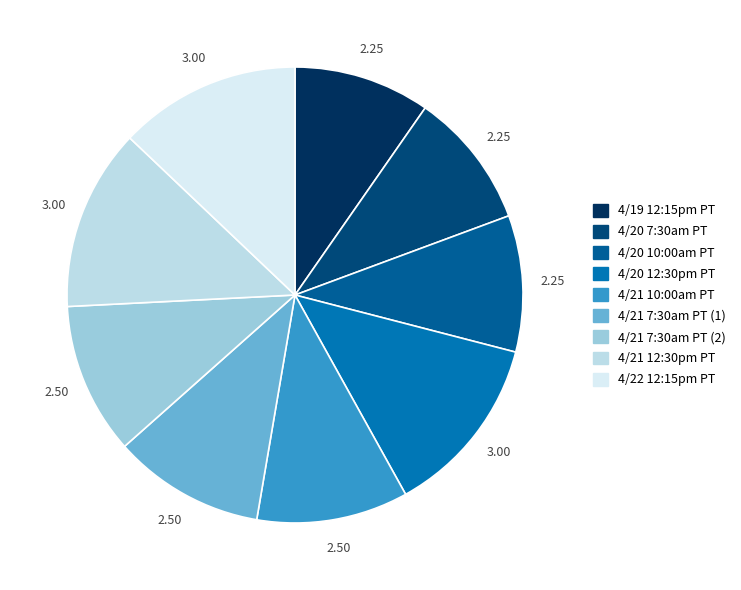

How many segments does this pie chart have?

9